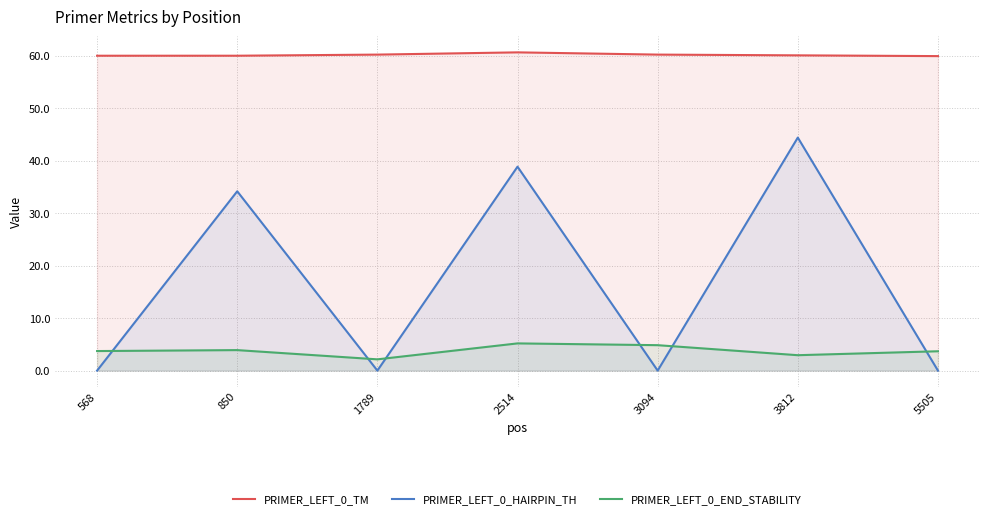

At which category is the sum across all series the highest?

3812